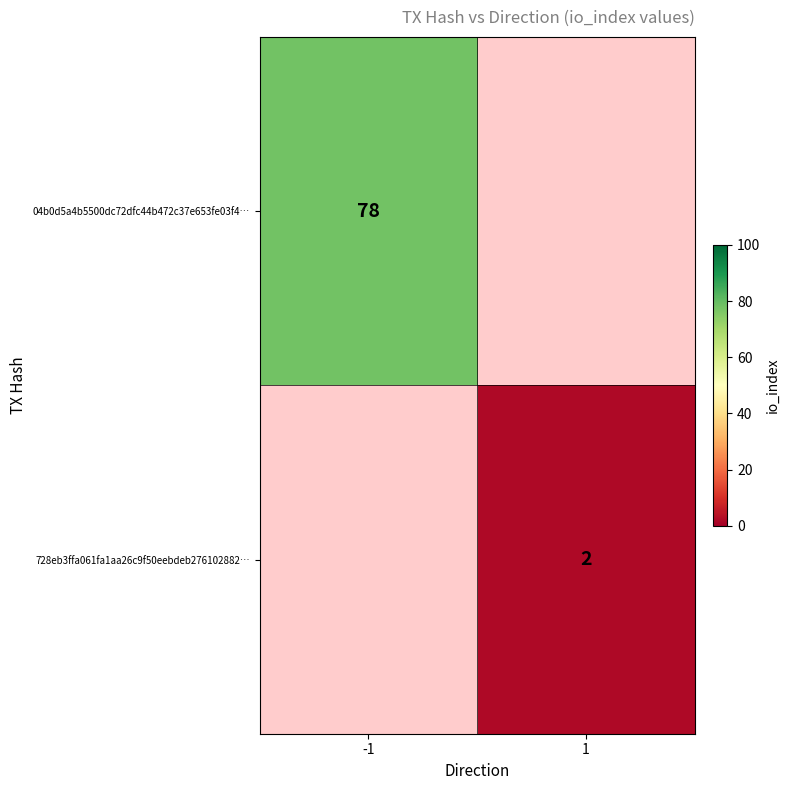

True or false: 728eb3ffa061fa1aa26c9f50eebdeb276102882… has a value of 1 at 1.

False